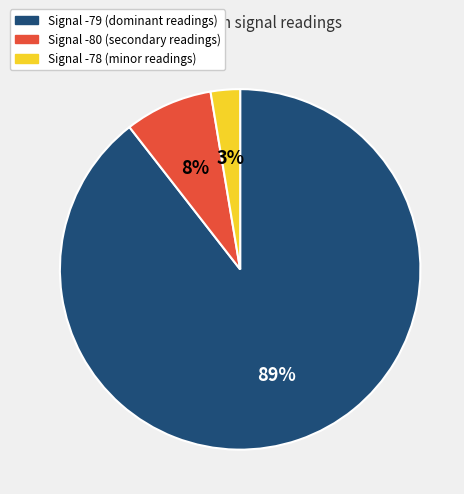

Which category has the smallest portion of the pie?

Signal -78 (minor readings)